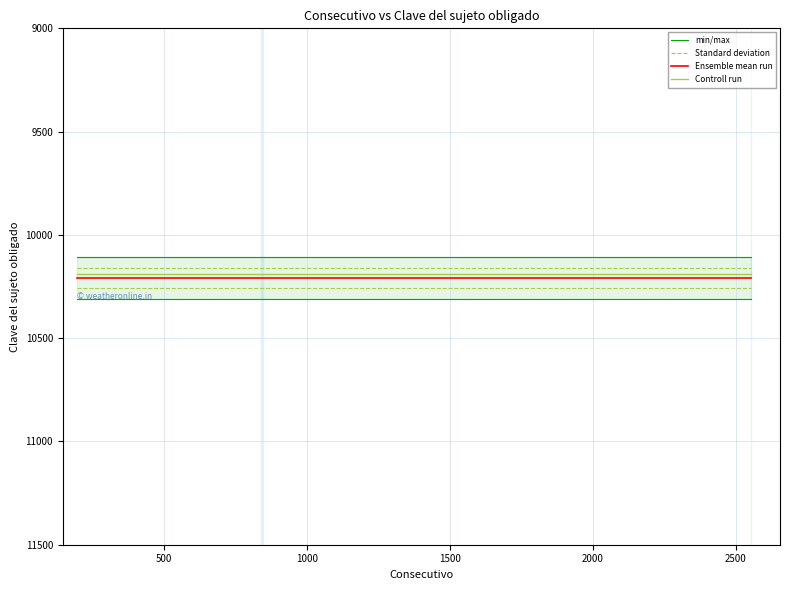

What is the greatest value displayed?

10309